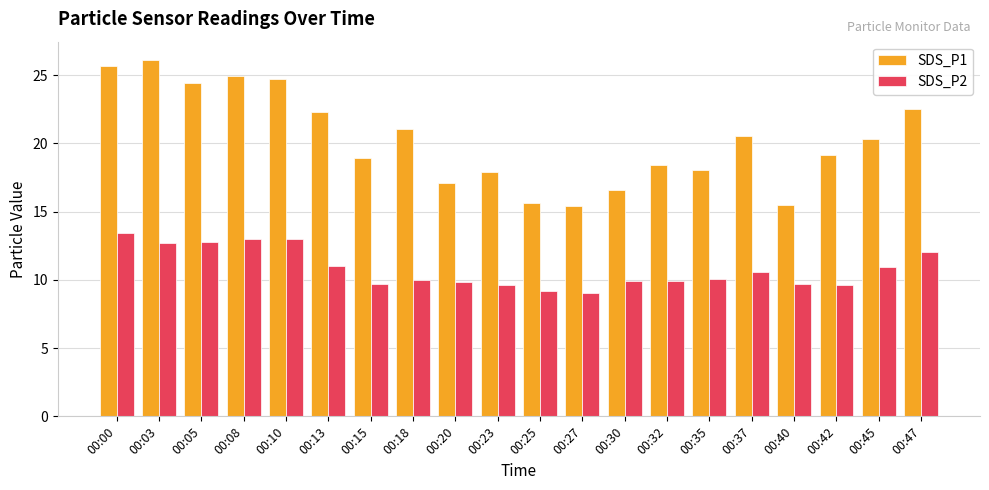

The SDS_P1 series shows 32.2 at 00:13. True or false?

False